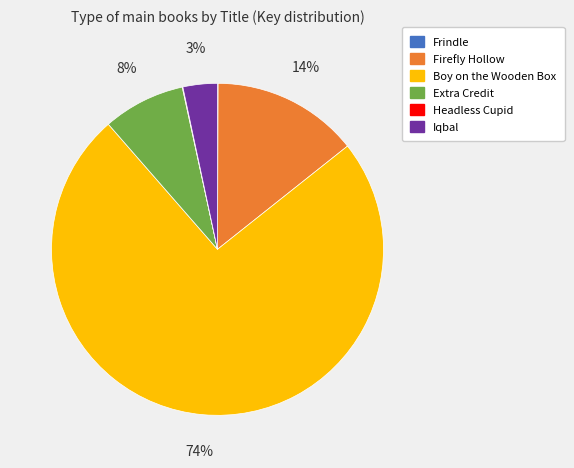

To the nearest percent, what is the combined percentage of Boy on the Wooden Box and Iqbal?

78%